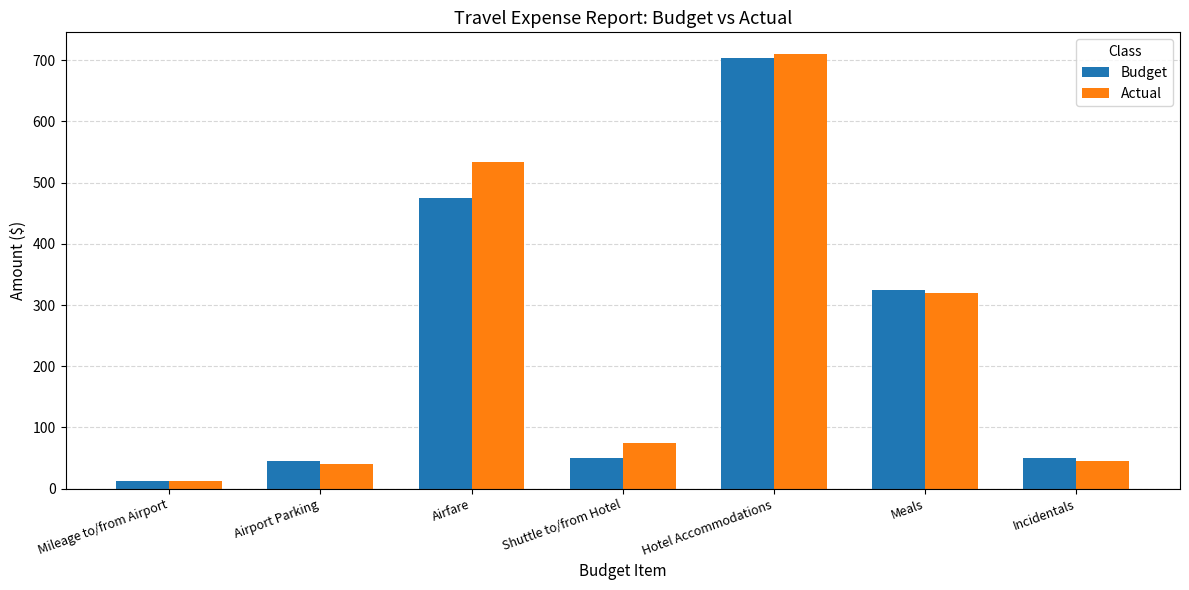

What is the label of the 6th bar from the left?

Meals